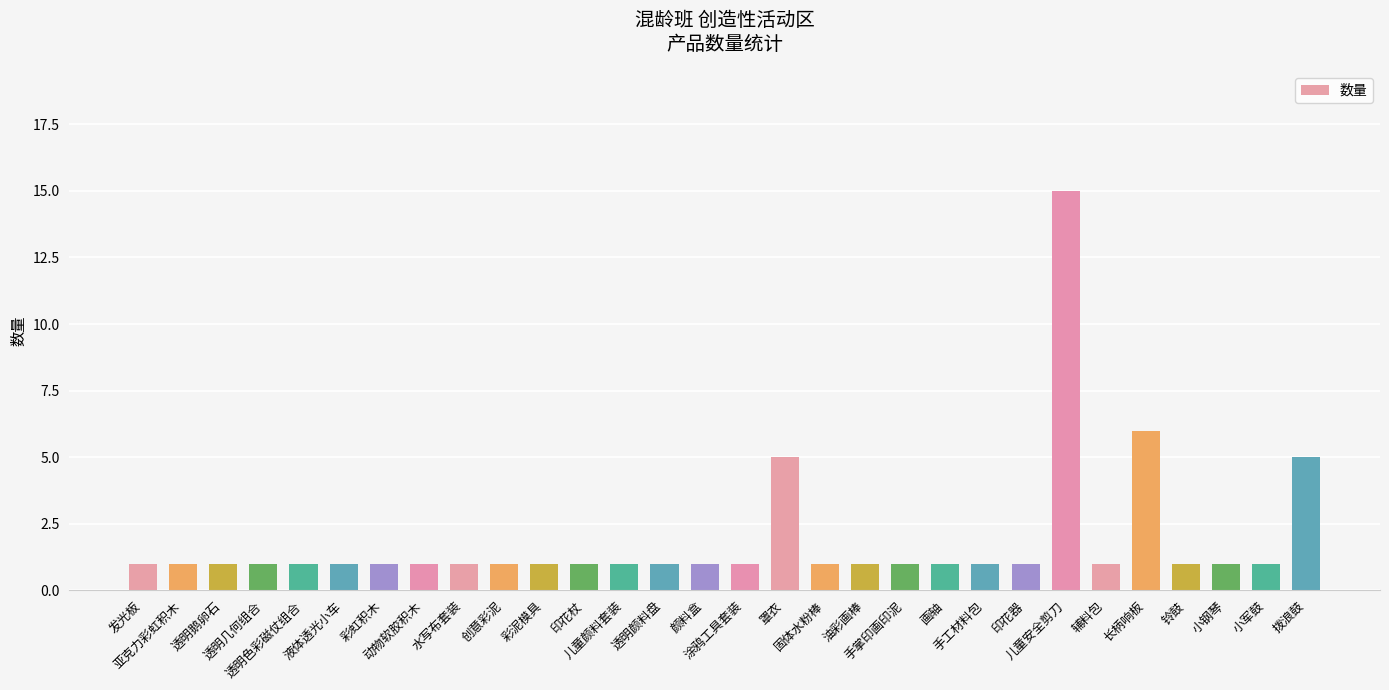

The value at 画轴 is 1. True or false?

True